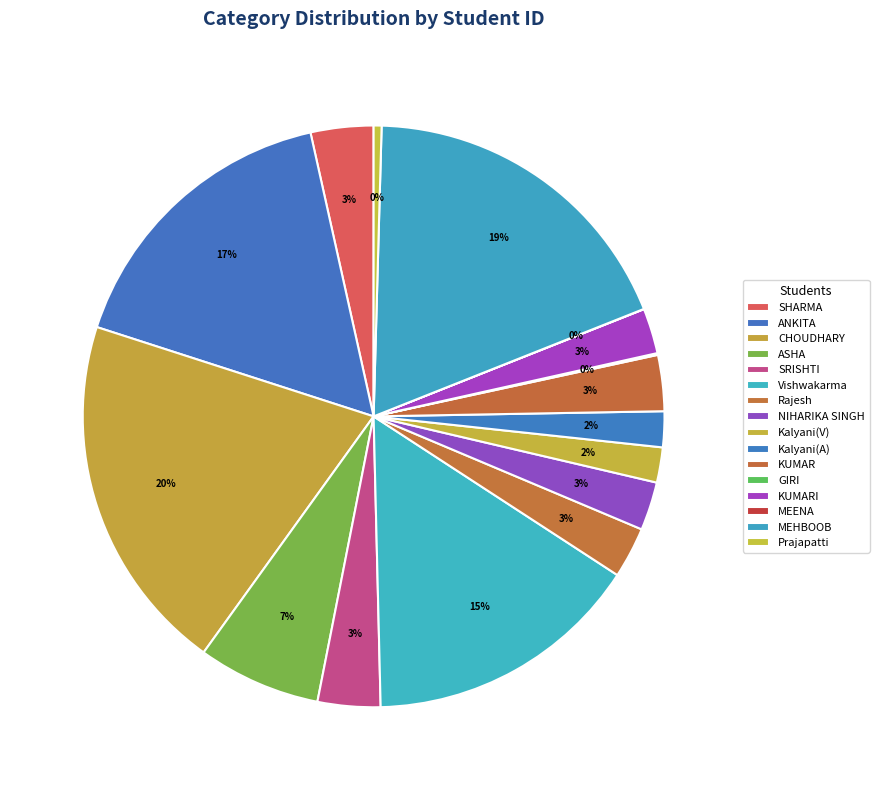

The ASHA slice represents 7% of the pie. True or false?

True